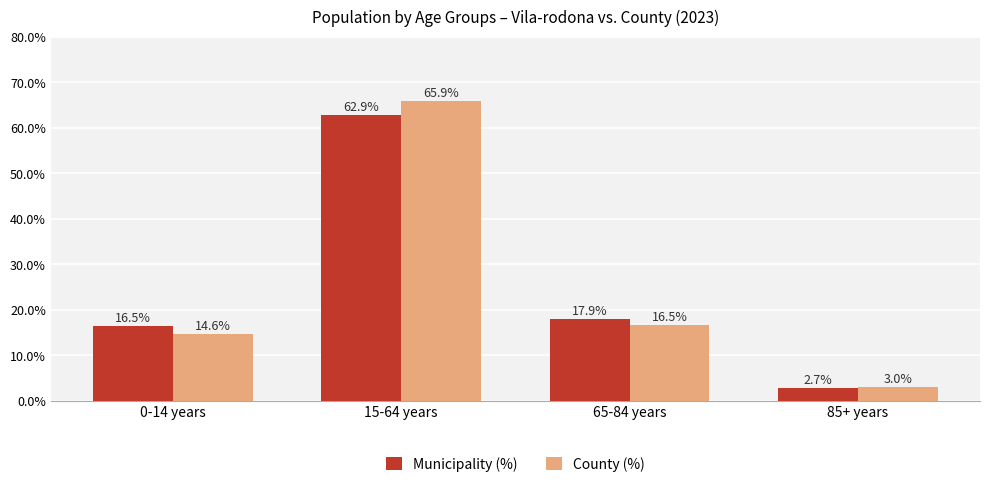

What is the difference between the County (%) values at 65-84 years and 85+ years?

13.5